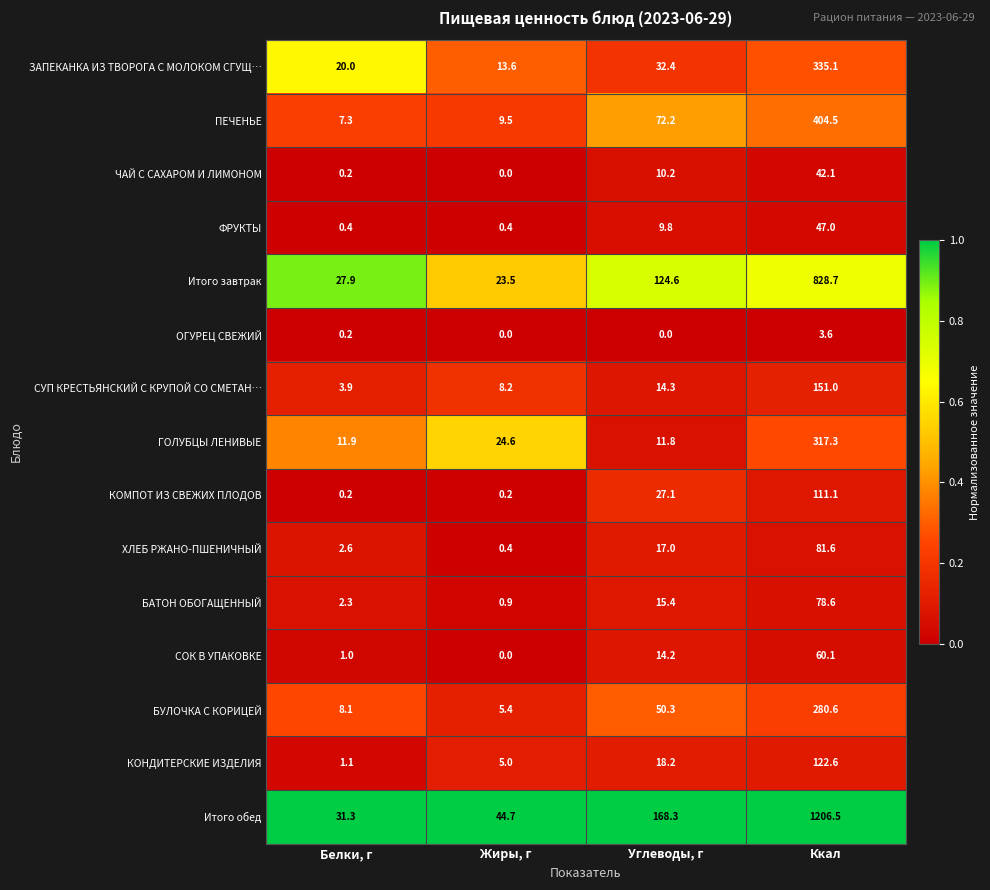

Which label corresponds to the largest value in the chart?

Ккал